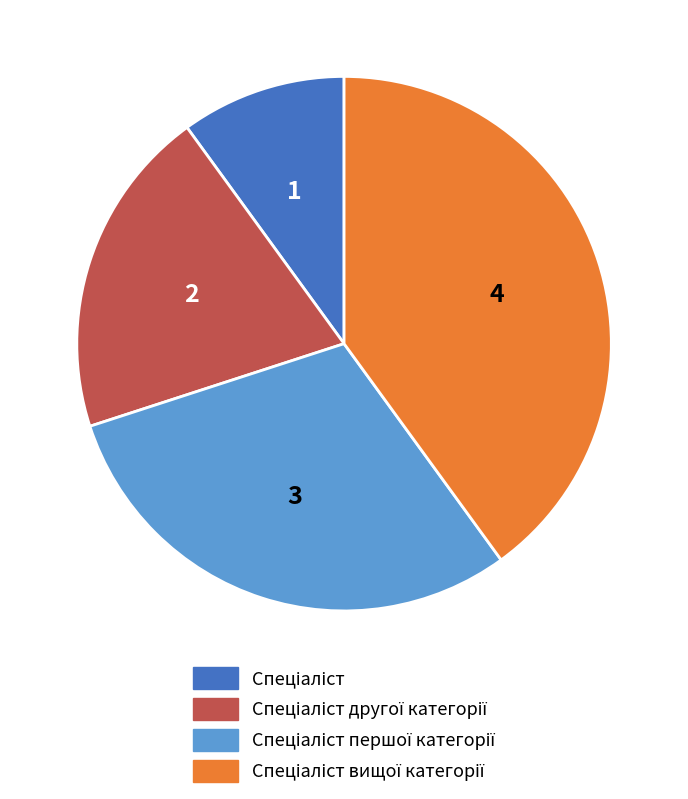

Is there any slice that represents more than half of the pie?

No